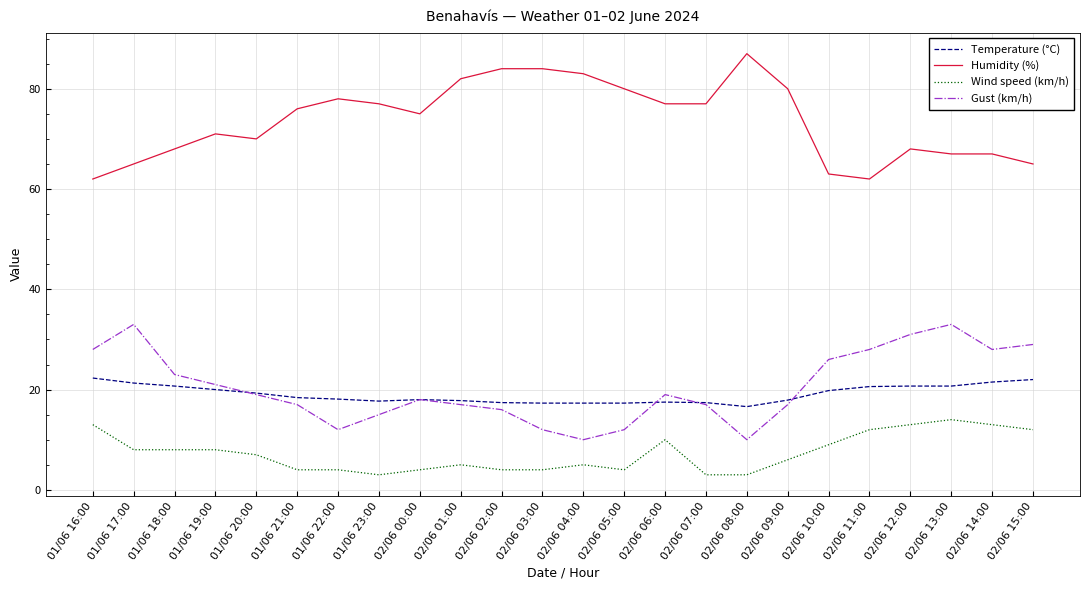

What is the highest value of the Wind speed (km/h) series?

14.0